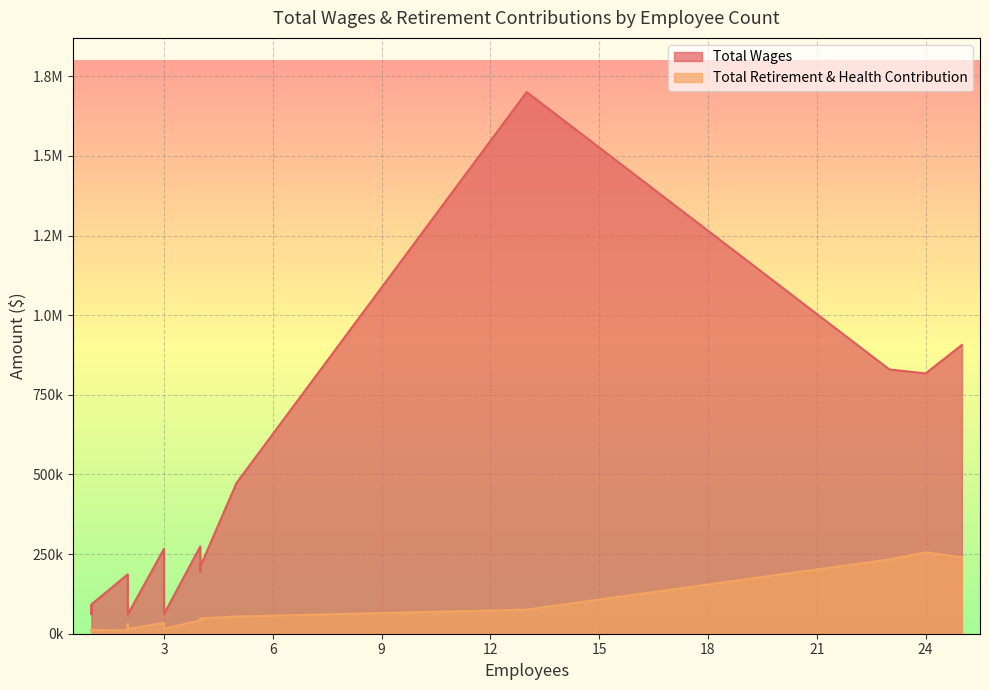

How many lines are shown in the chart?

2